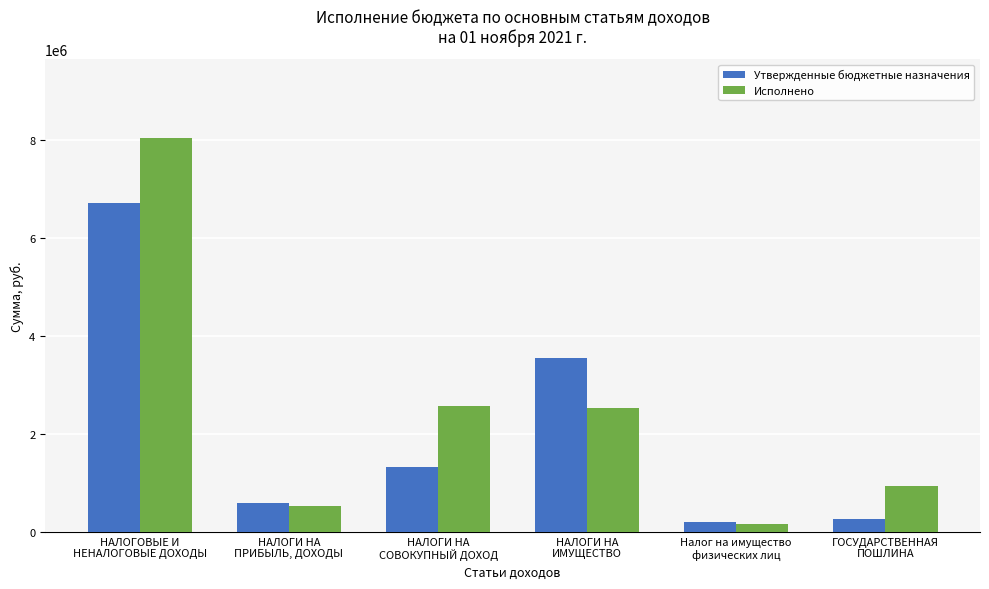

What is the difference between the highest and lowest values at НАЛОГИ НА
СОВОКУПНЫЙ ДОХОД?

1259183.8